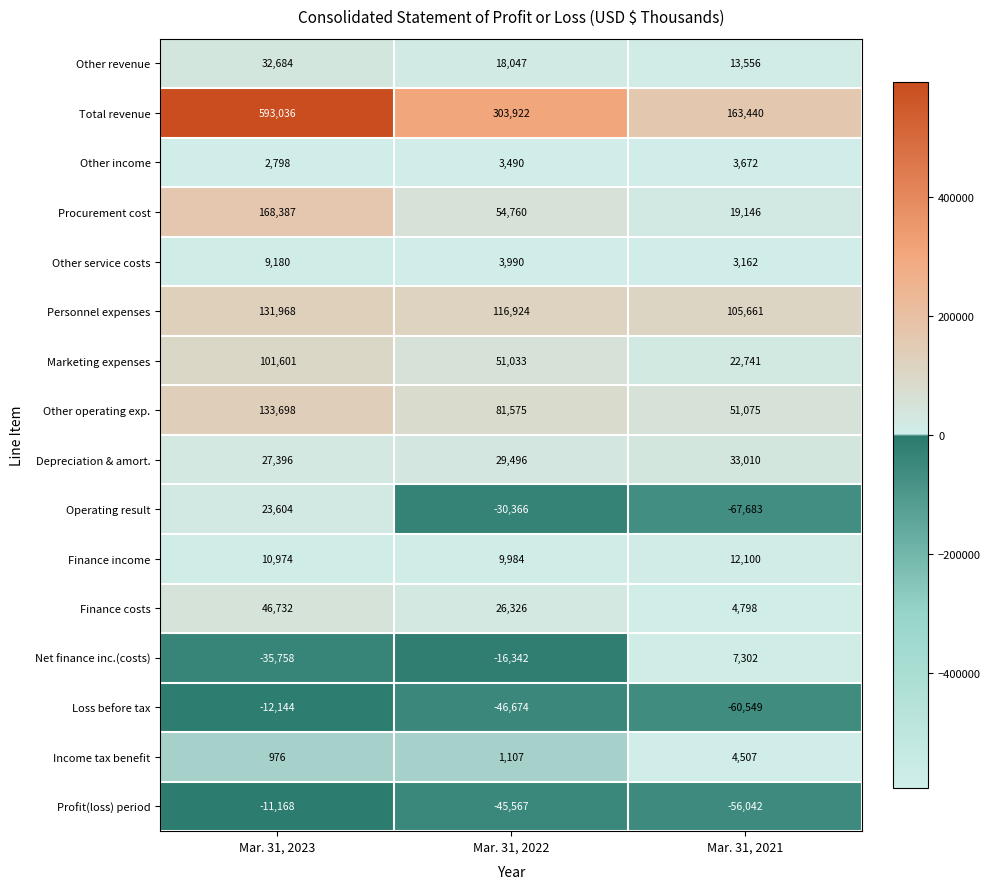

Is it true that Procurement cost equals 12811 at Mar. 31, 2021?

False